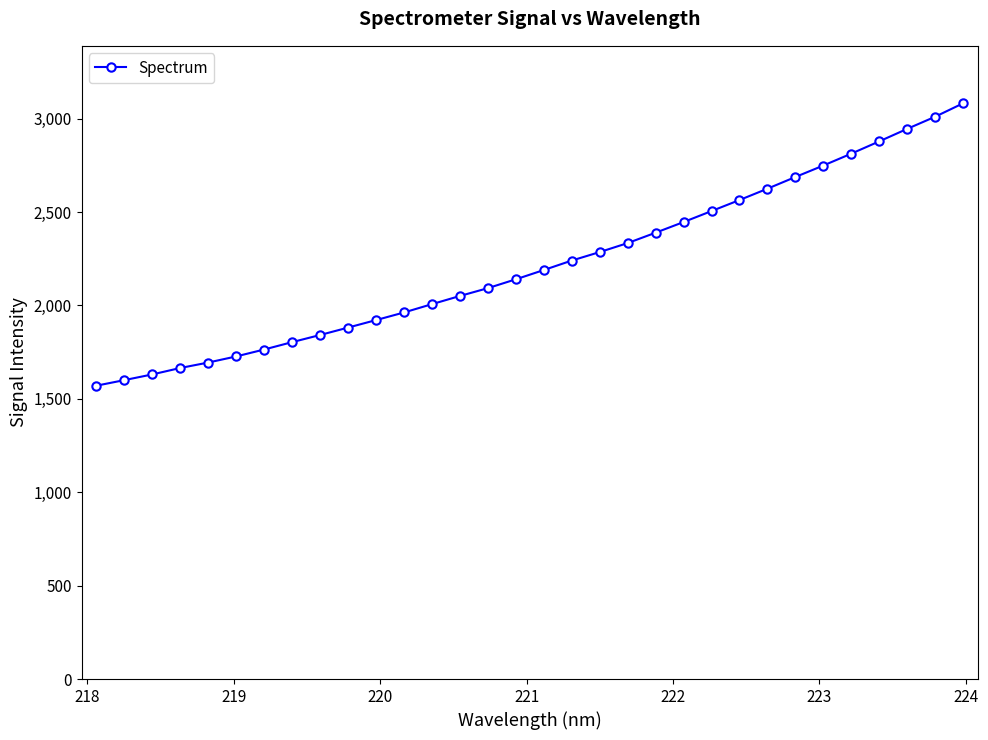

What is the average value?

2221.7